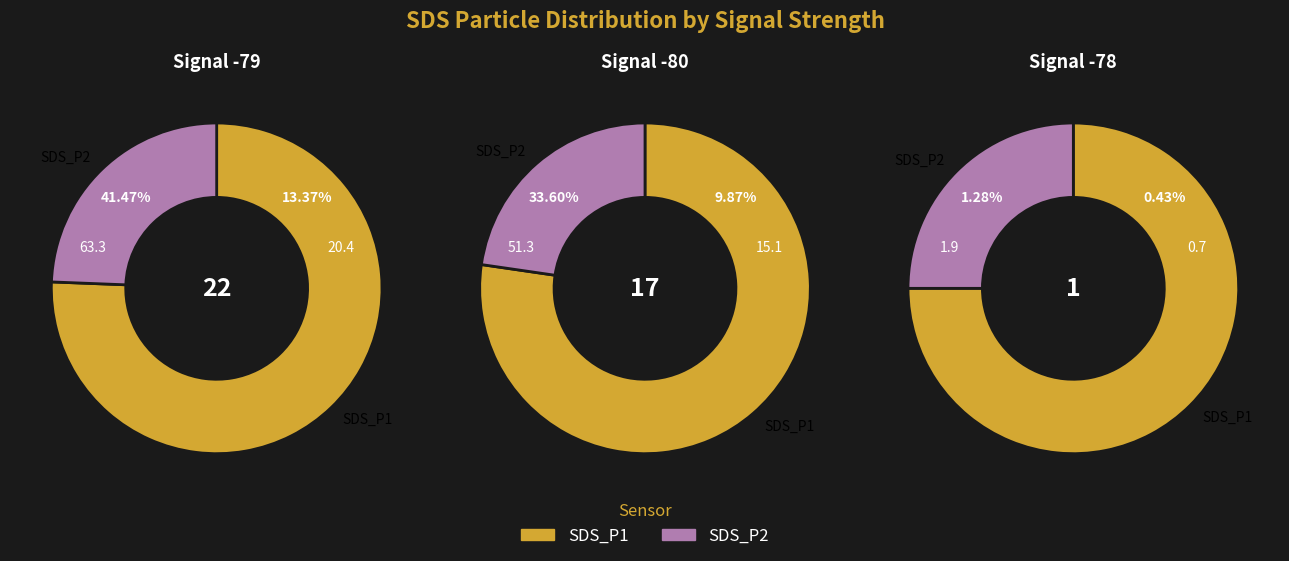

Is the sum of 5 and 25 greater than half?

No